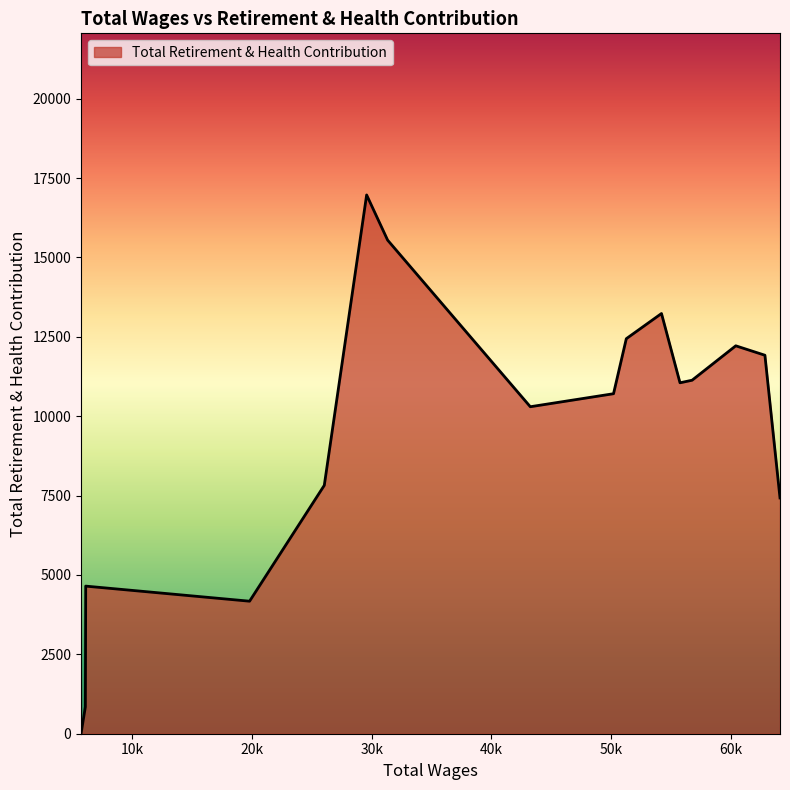

What is the average value?

9403